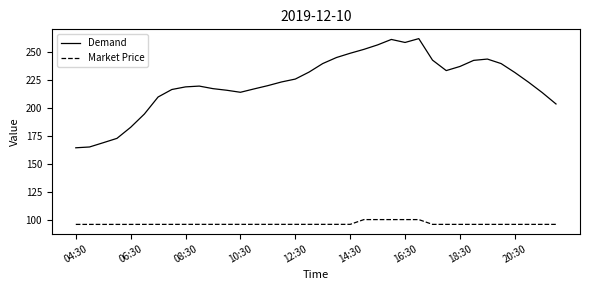

Which series has the largest total across all categories?

Demand